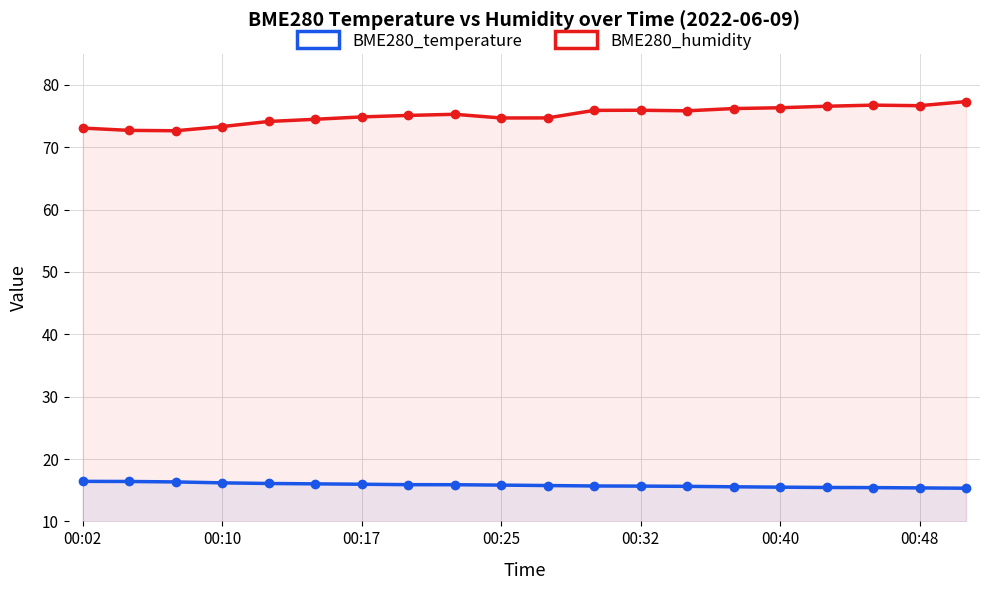

What is the difference between the highest and lowest values at 00:32?

60.3